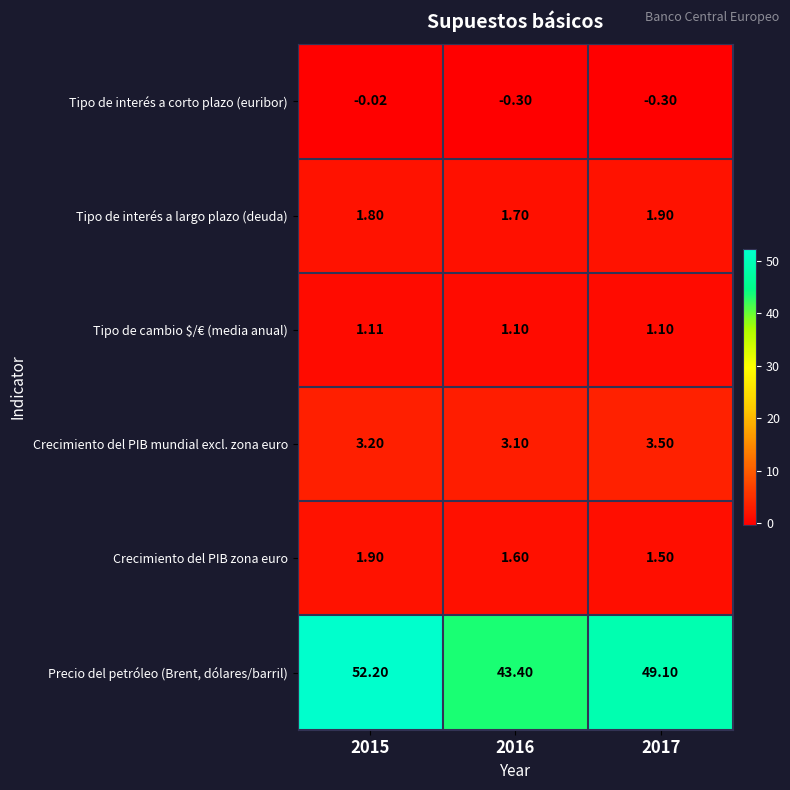

At 2017, list the series in order from largest to smallest.

Precio del petróleo (Brent, dólares/barril), Crecimiento del PIB mundial excl. zona euro, Tipo de interés a largo plazo (deuda), Crecimiento del PIB zona euro, Tipo de cambio $/€ (media anual), Tipo de interés a corto plazo (euribor)